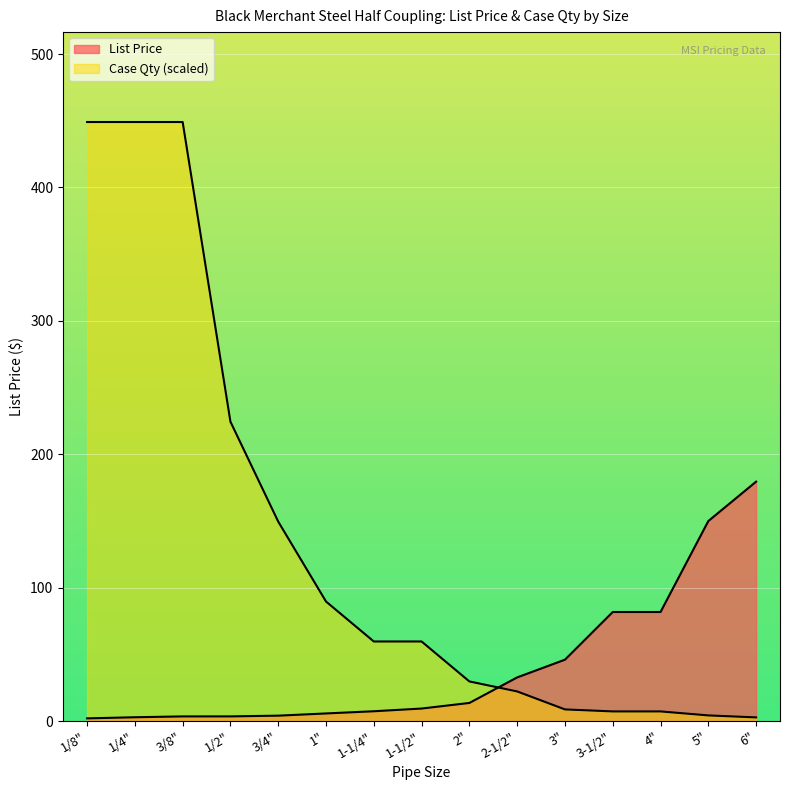

The Case Qty series shows 259.4 at 3/8". True or false?

False